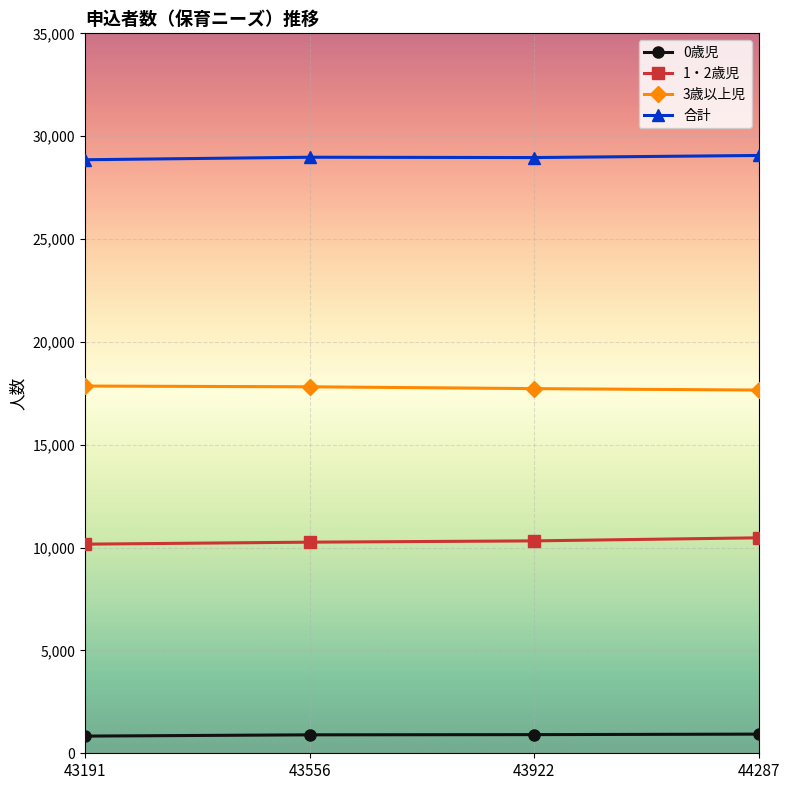

True or false: 1・2歳児 has more than 2 points higher than both neighbors.

False